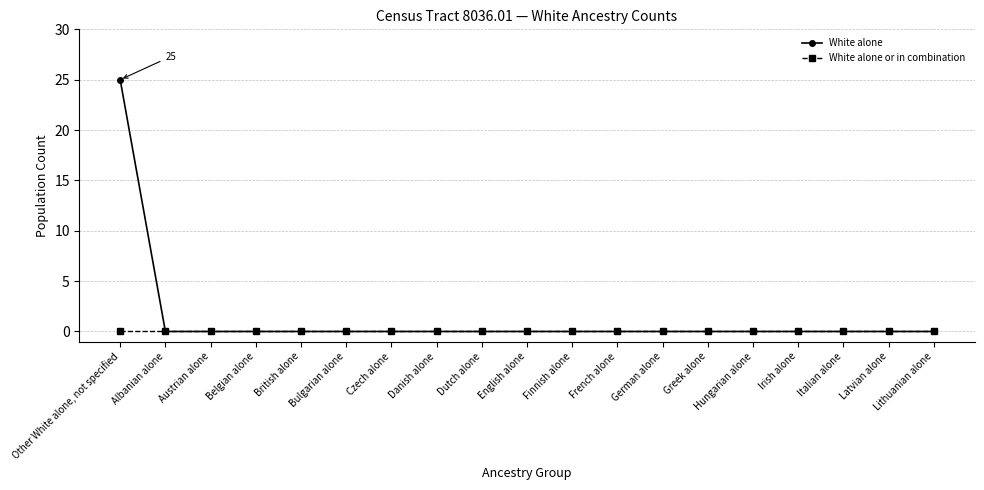

What is the label of the 1st point from the left?

Other White alone, not specified